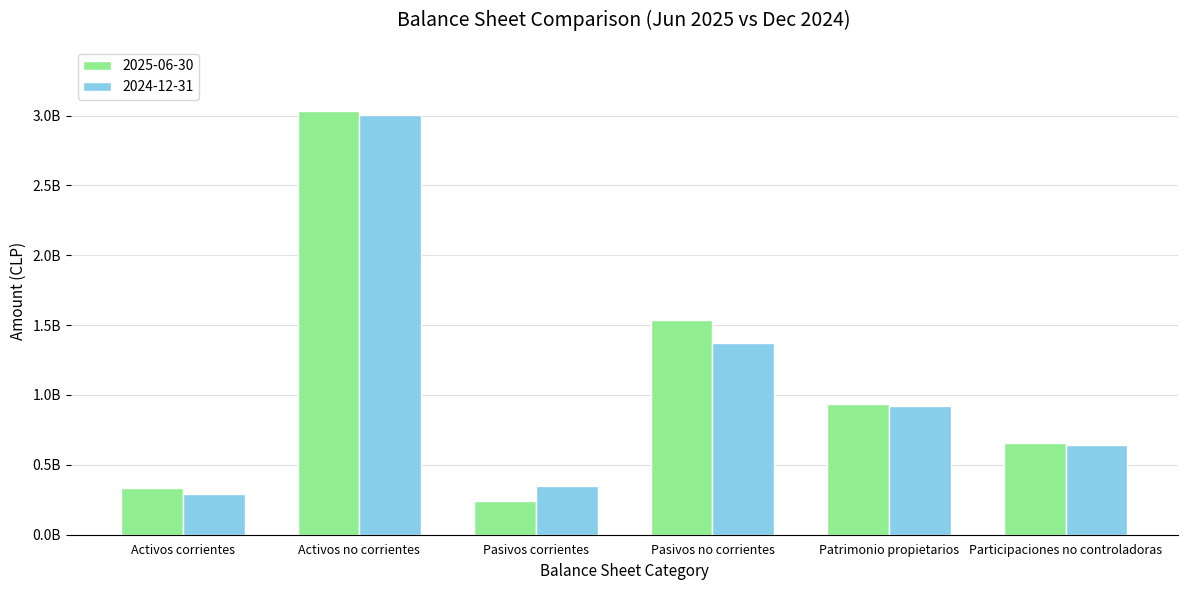

Which series changed the most between Activos corrientes and Participaciones no controladoras?

2024-12-31